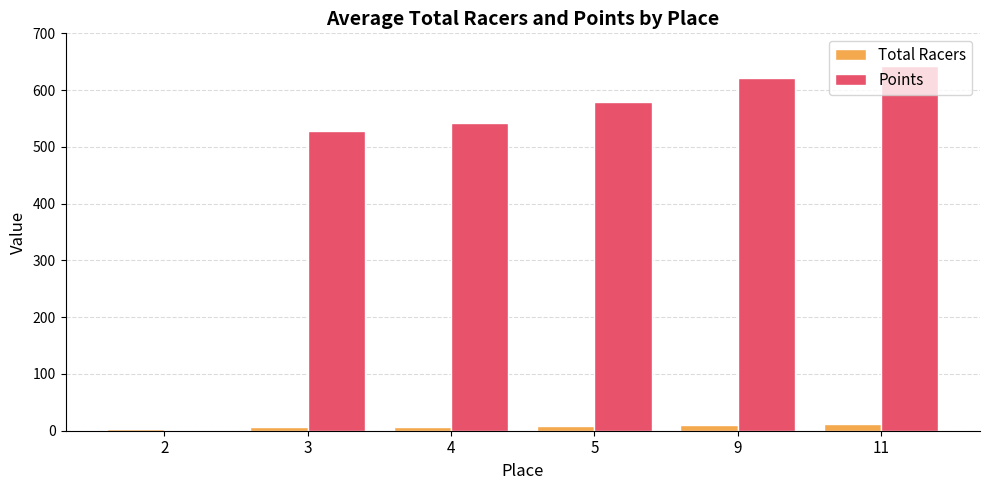

What is the sum of the Points values at 4 and 11?

1184.4